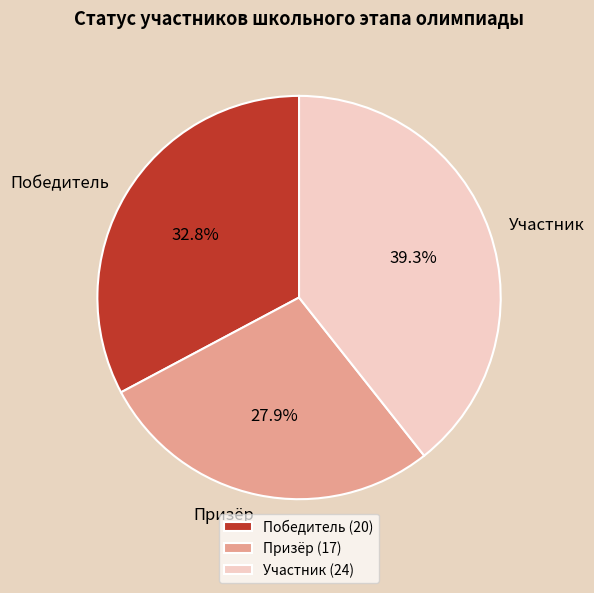

How many slices are in this pie chart?

3